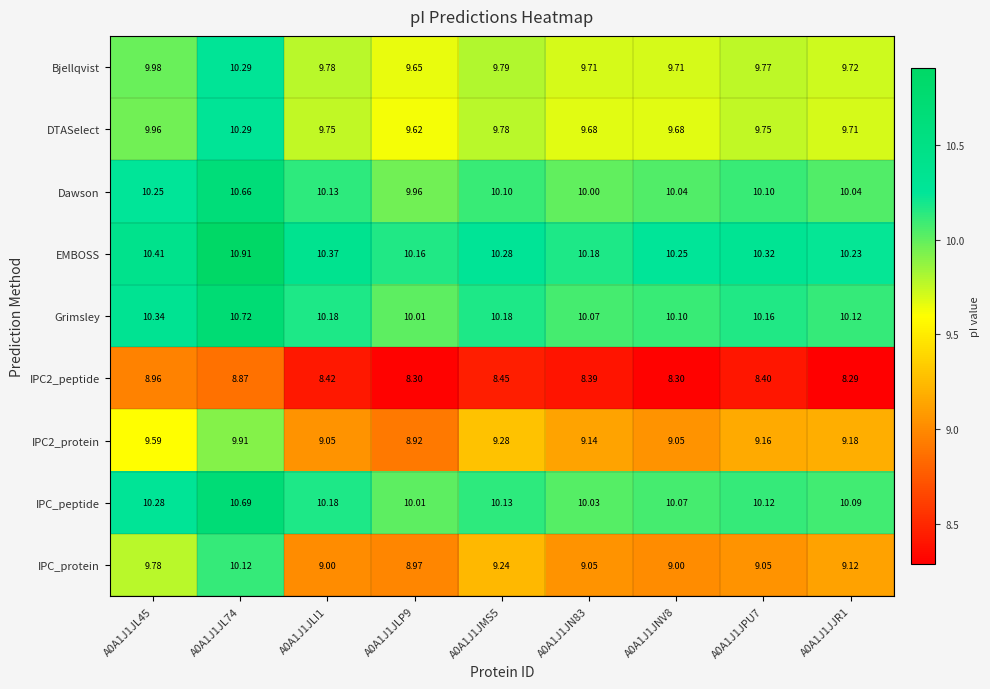

Which series has the largest total across all categories?

EMBOSS